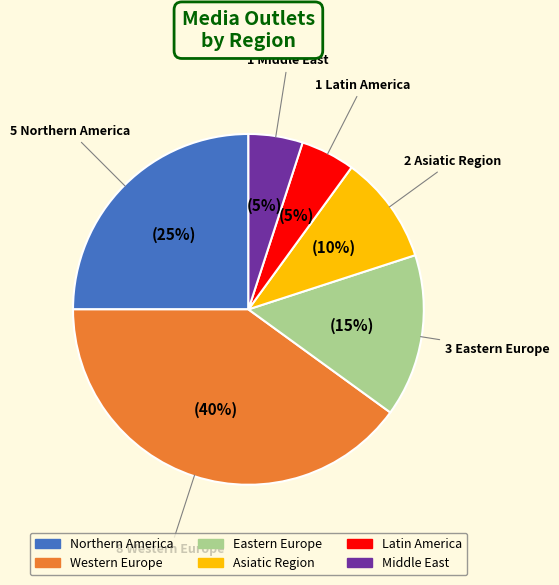

Between Latin America and Western Europe, which is larger?

Western Europe